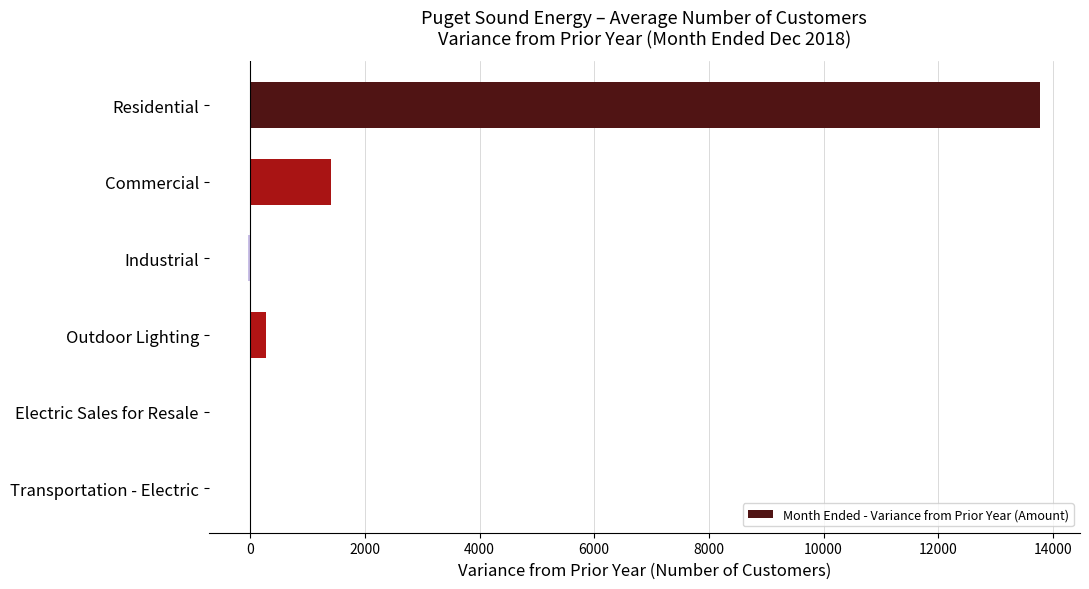

What is the maximum value shown in the chart?

13781